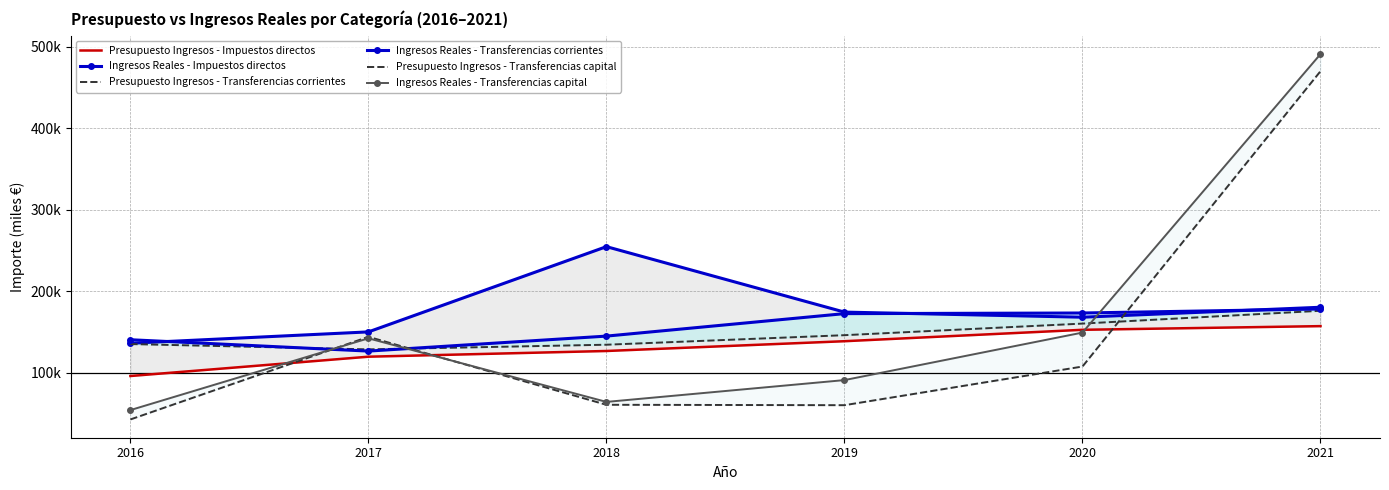

How many data points in Ingresos Reales - Transferencias corrientes are less than 172339?

3